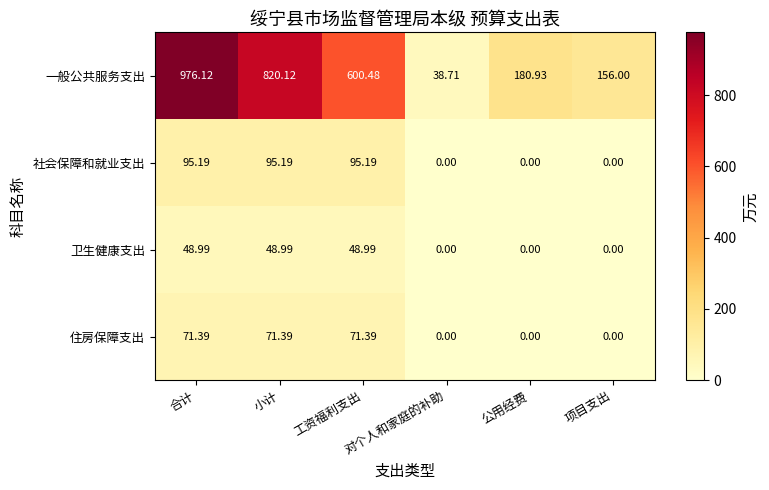

Between 工资福利支出 and 公用经费, which series saw the biggest shift?

一般公共服务支出